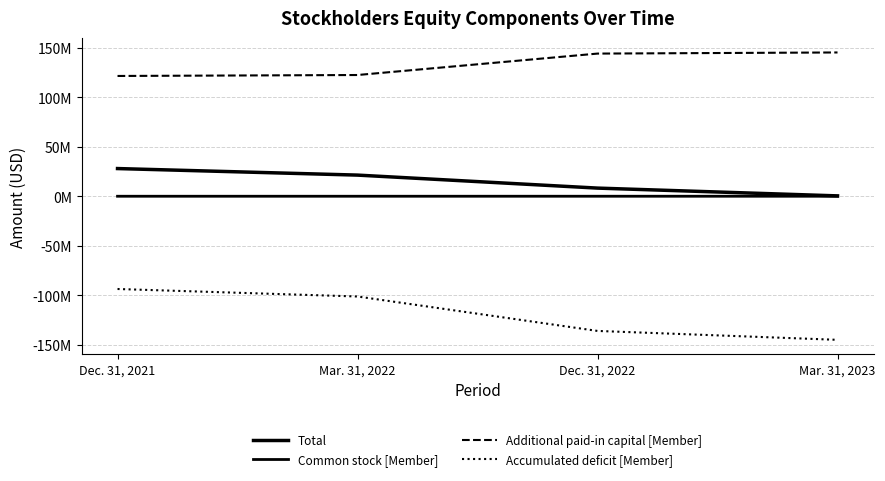

Does the chart have visible grid lines?

Yes